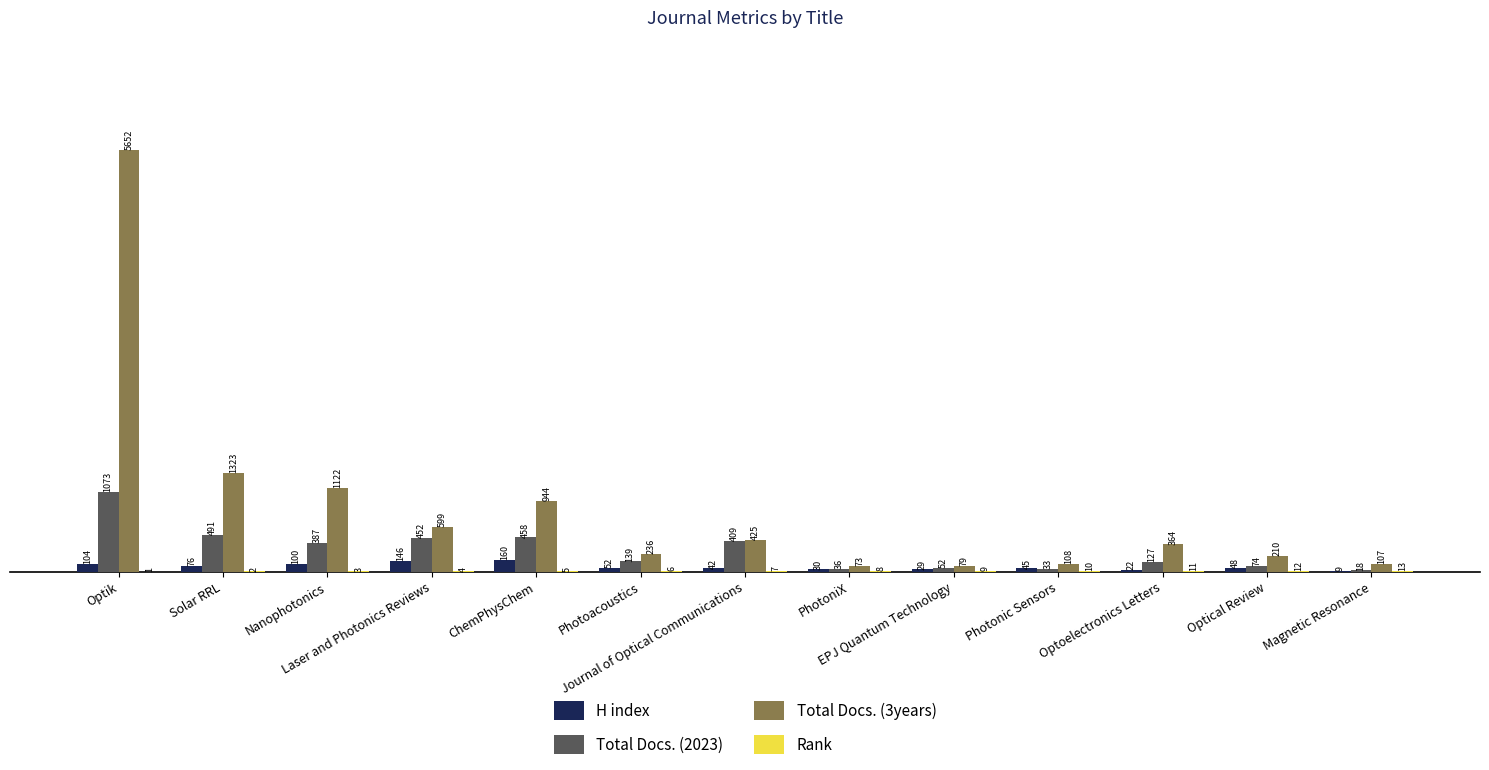

What is the sum of all Total Docs. (3years) values?

11242